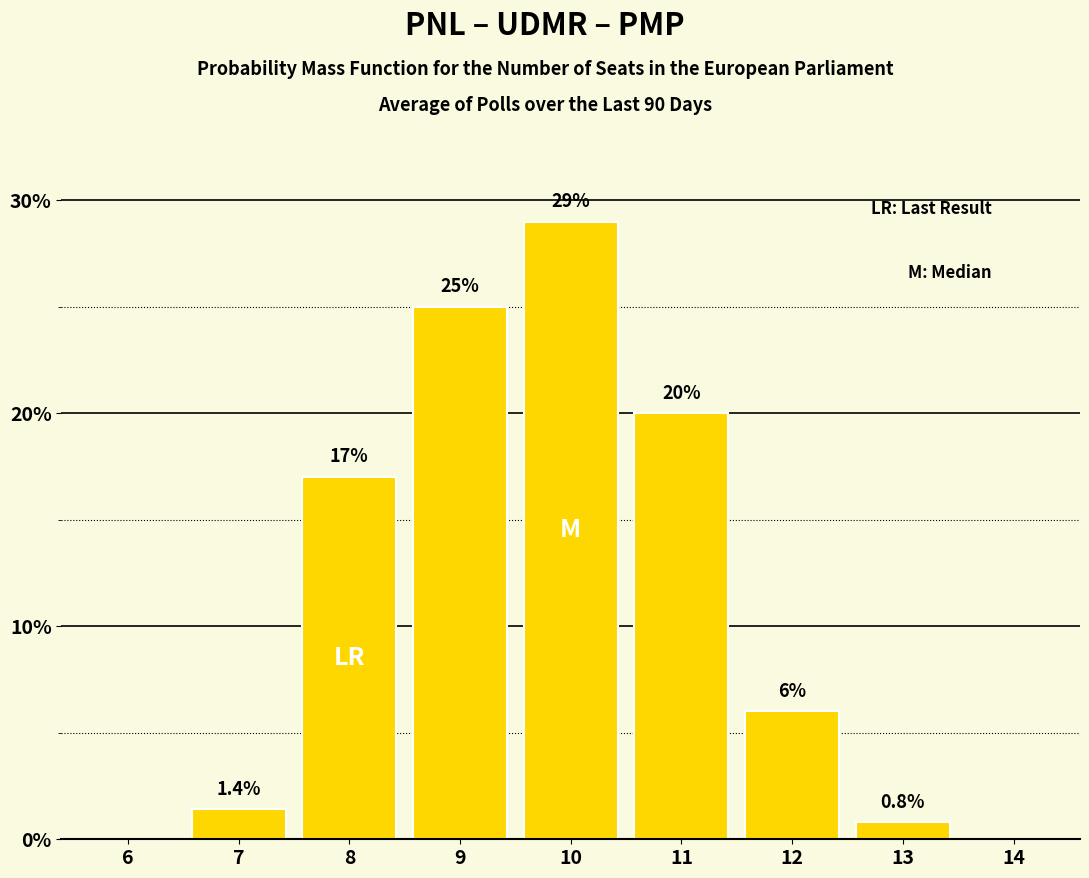

Reading left to right, list all the values displayed in this chart.

6=0.0	7=1.4	8=17.0	9=25.0	10=29.0	11=20.0	12=6.0	13=0.8	14=0.0